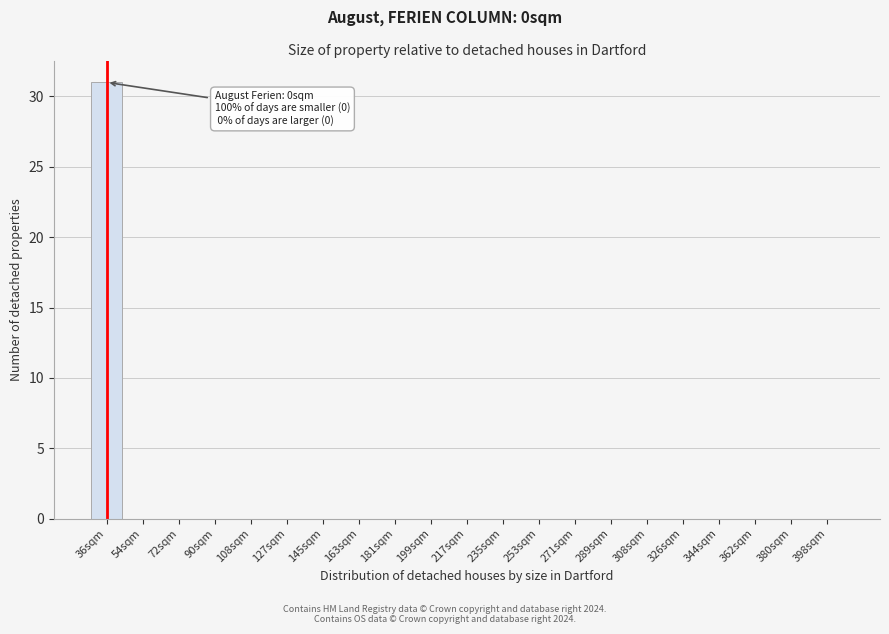

Reading left to right, extract all data points from this chart.

36sqm=31	54sqm=0	72sqm=0	90sqm=0	108sqm=0	127sqm=0	145sqm=0	163sqm=0	181sqm=0	199sqm=0	217sqm=0	235sqm=0	253sqm=0	271sqm=0	289sqm=0	308sqm=0	326sqm=0	344sqm=0	362sqm=0	380sqm=0	398sqm=0